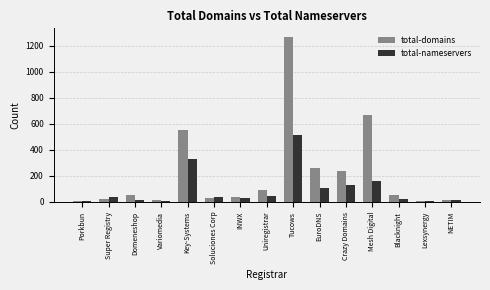

Read the total-nameservers value at Mesh Digital.

158